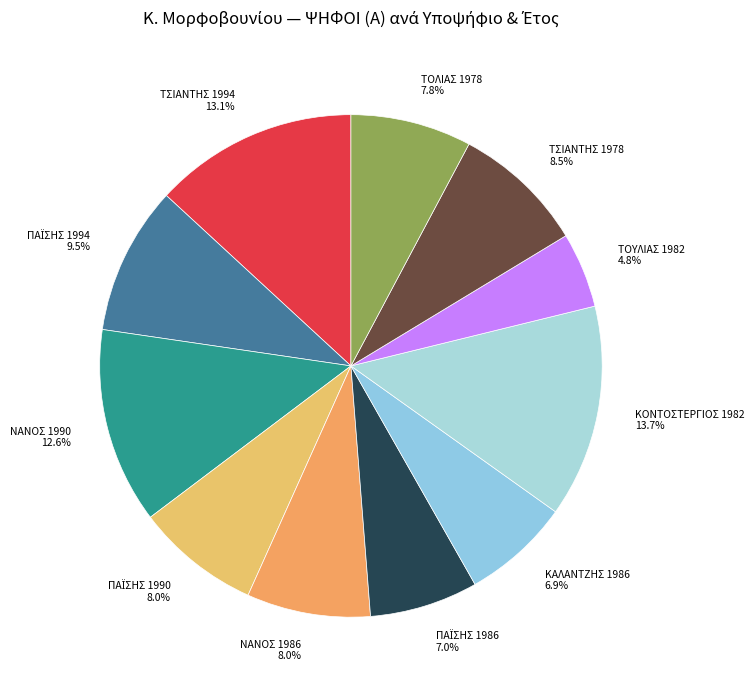

To the nearest percent, what is the difference between the largest and smallest slice percentages?

9%